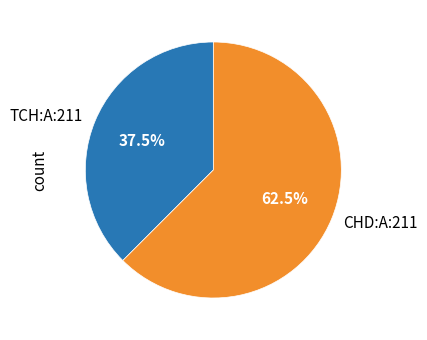

Do TCH:A:211 and CHD:A:211 together represent more than half of the pie?

Yes